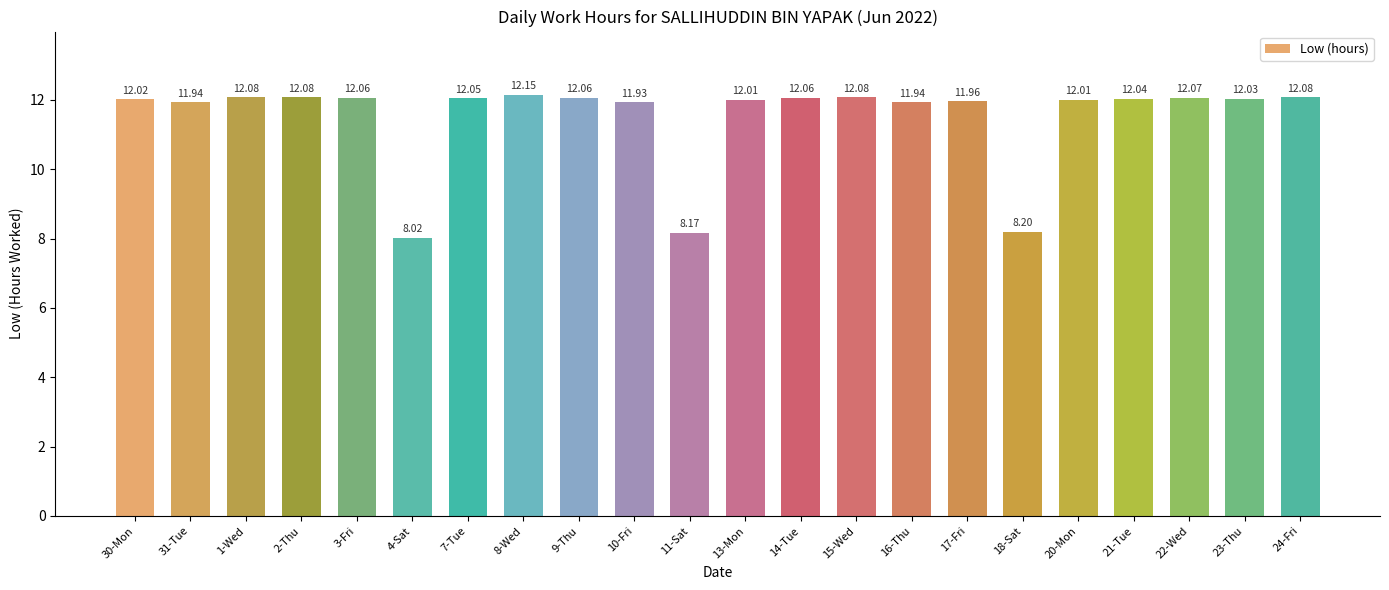

Between 14-Tue and 13-Mon, which is larger?

14-Tue